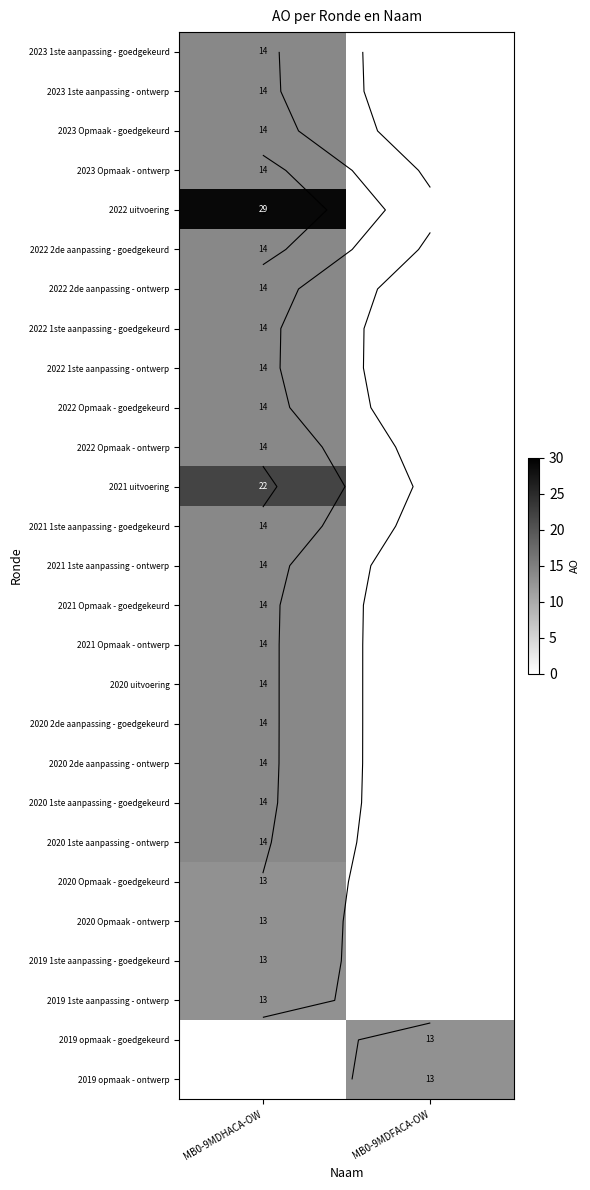

What is the sum of all 2023 1ste aanpassing - ontwerp values?

14